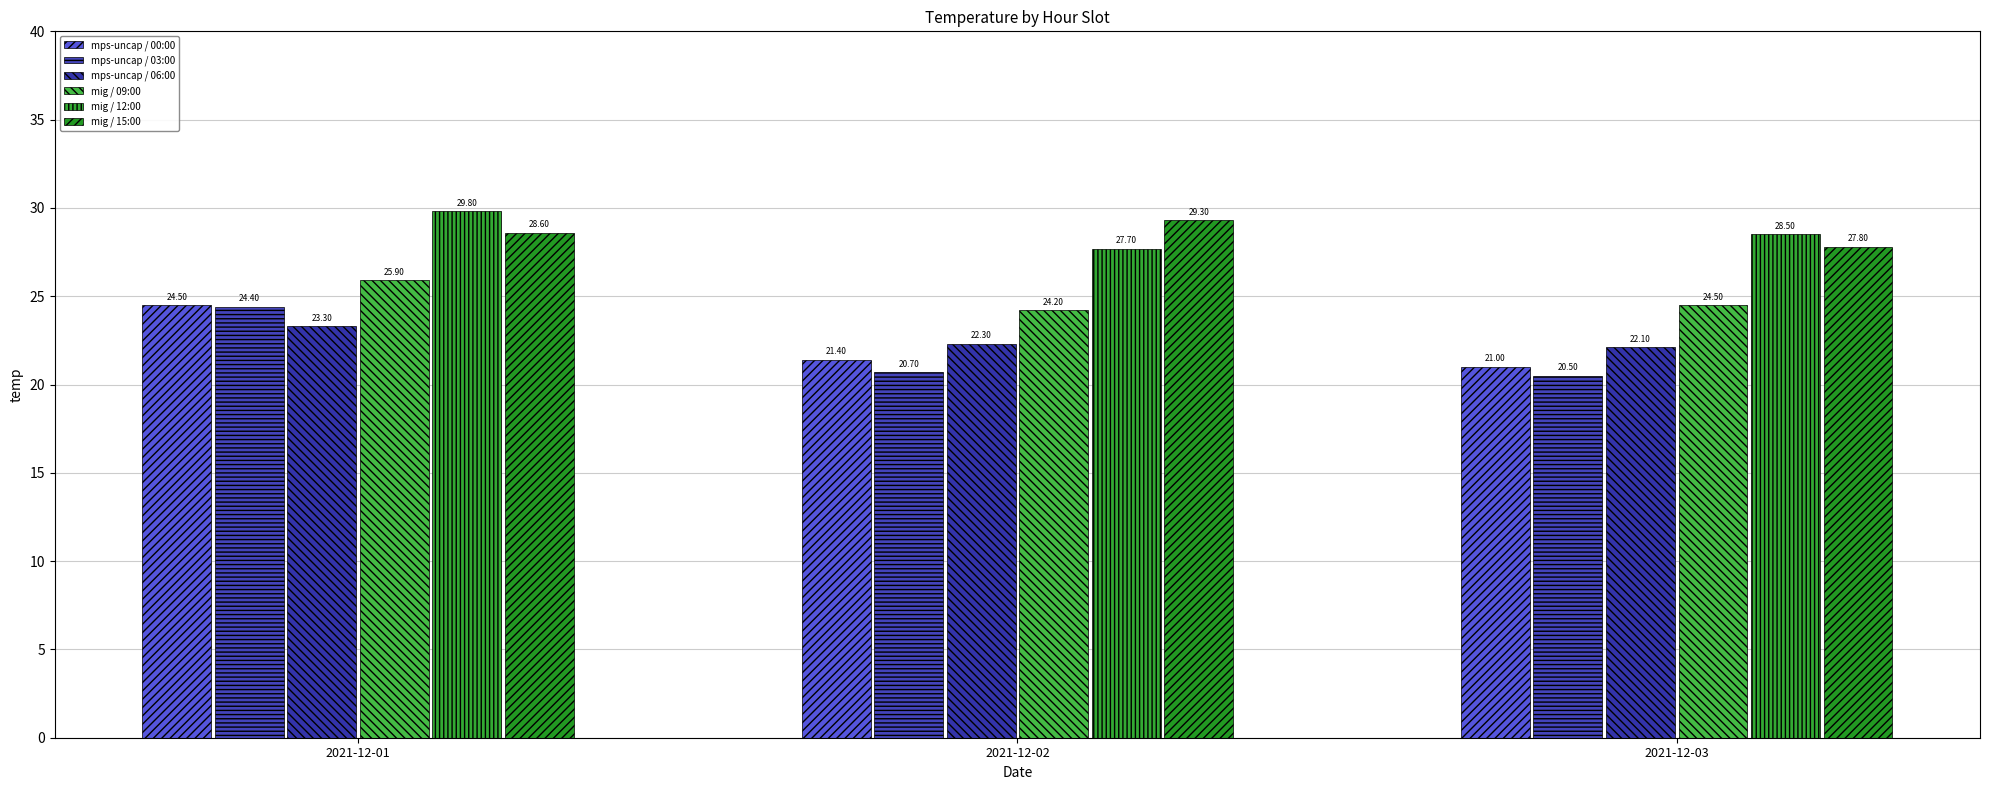

Rank the categories by mig / 15:00 value from highest to lowest.

2021-12-02, 2021-12-01, 2021-12-03